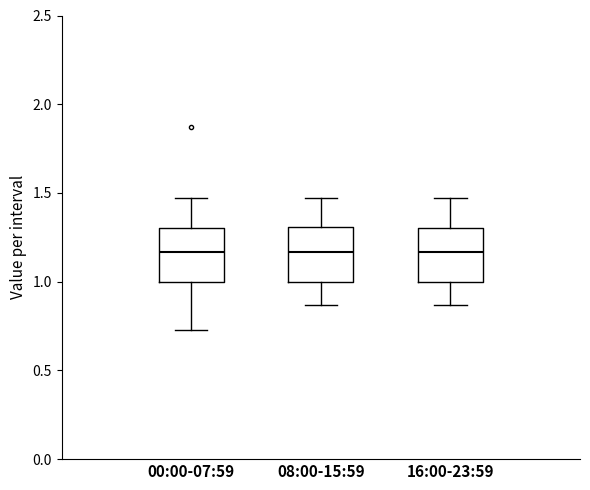

Reading left to right, read every box against the y-axis: the position of its median line, the range the box covers, and the ends of its whiskers. The values are not printed on the chart, so give them approximately, as read against the axis.

00:00-07:59: median 1.15, box 1.00 to 1.30, whiskers 0.75 to 1.45
08:00-15:59: median 1.15, box 1.00 to 1.30, whiskers 0.85 to 1.45
16:00-23:59: median 1.15, box 1.00 to 1.30, whiskers 0.85 to 1.45